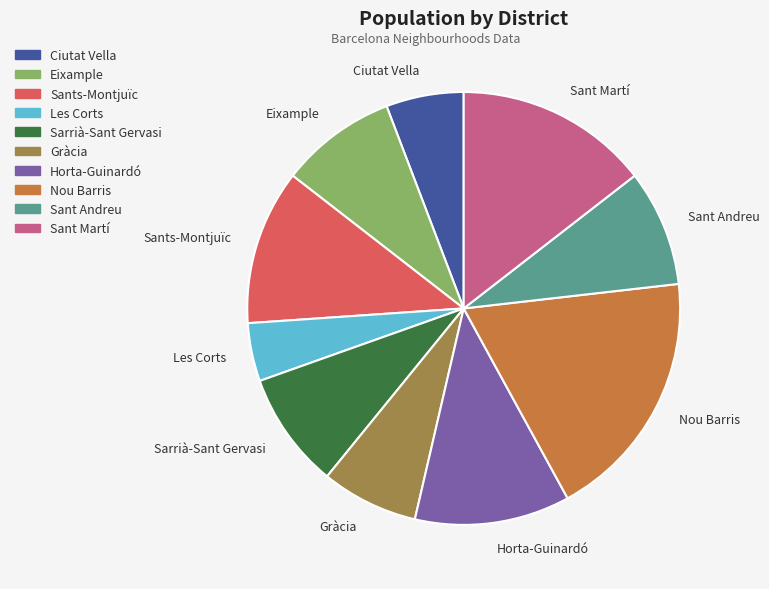

The Horta-Guinardó slice represents 19% of the pie. True or false?

False